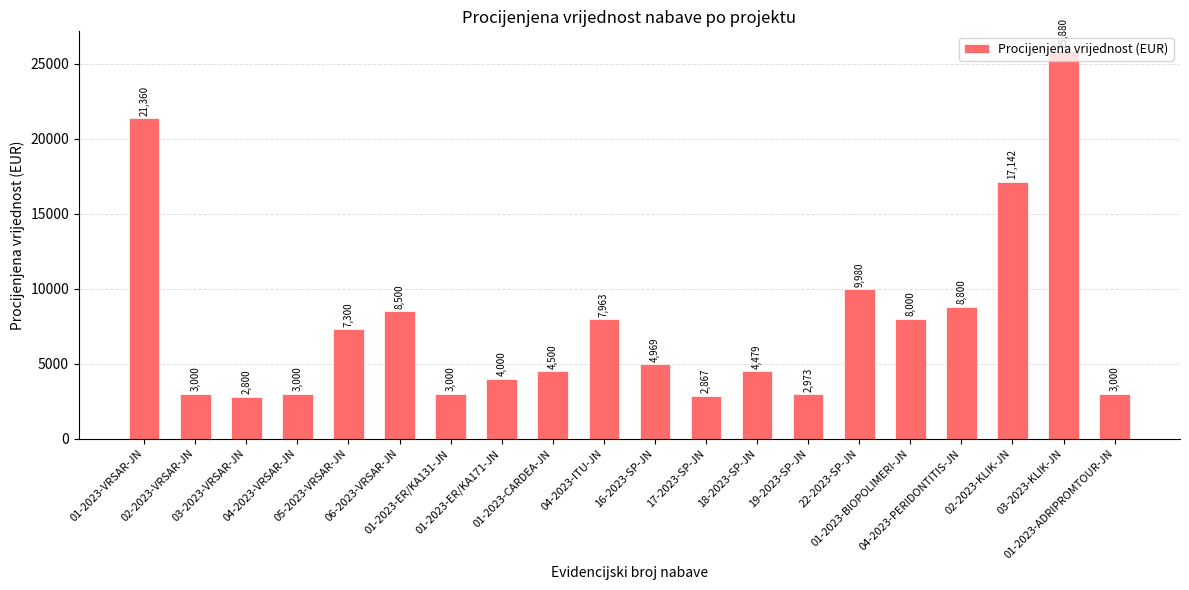

What is the minimum value shown in the chart?

2800.0